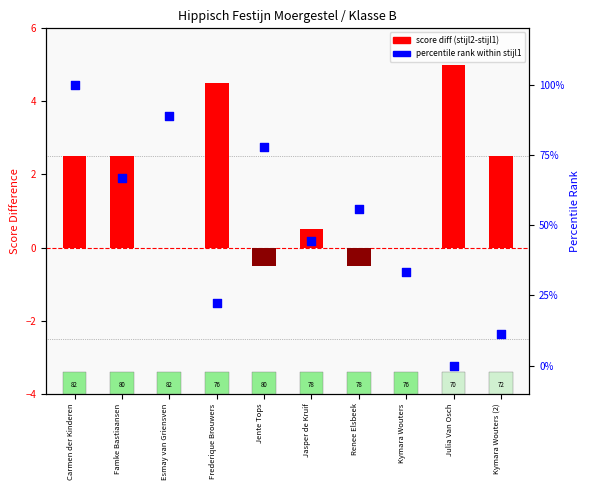

What is the total value across all series at Kymara Wouters?

0.3